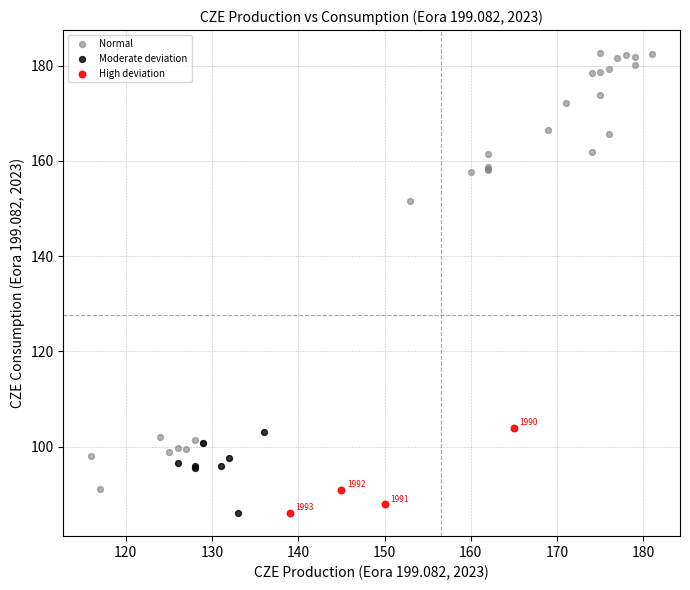

Which series contains the highest Y value?

Normal